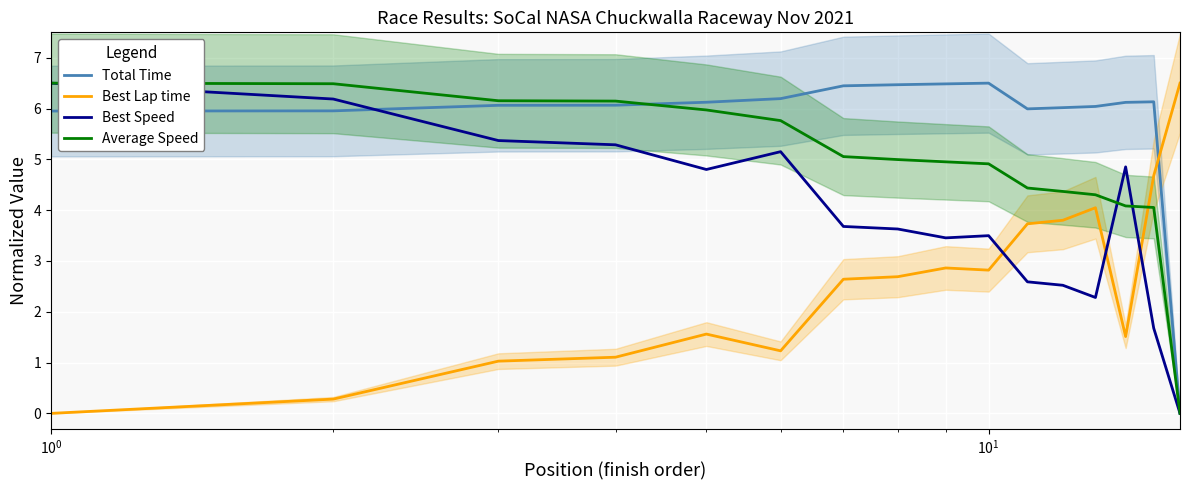

After their last crossing, which series has the higher values: Best Lap time or Best Speed?

Best Lap time